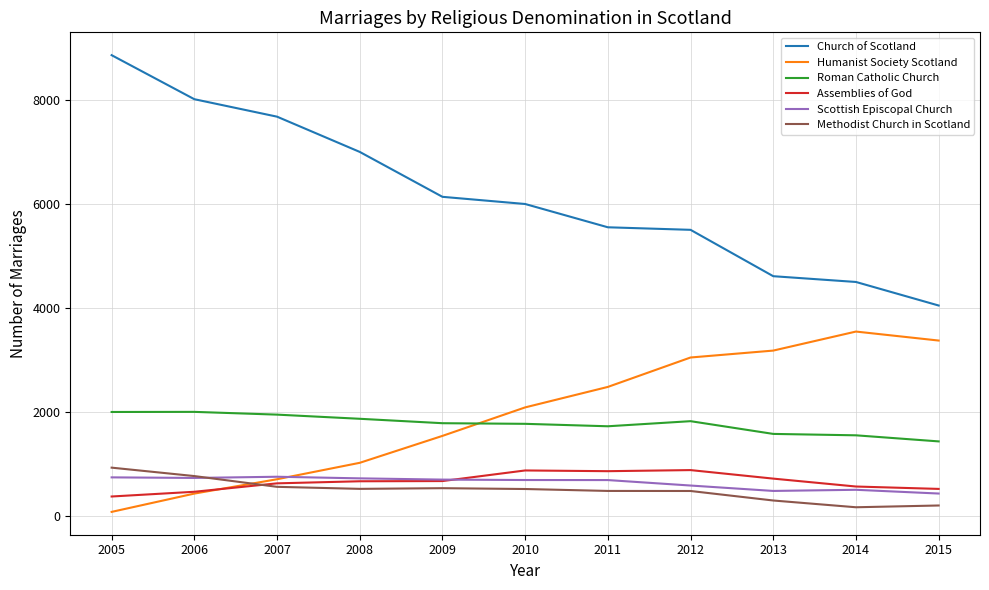

Which category has the highest value across all series?

2005